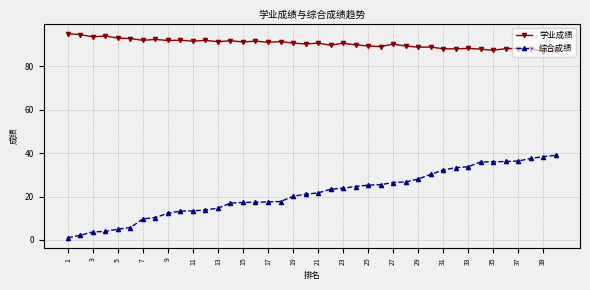

At how many categories does at least one series exceed 63?

40